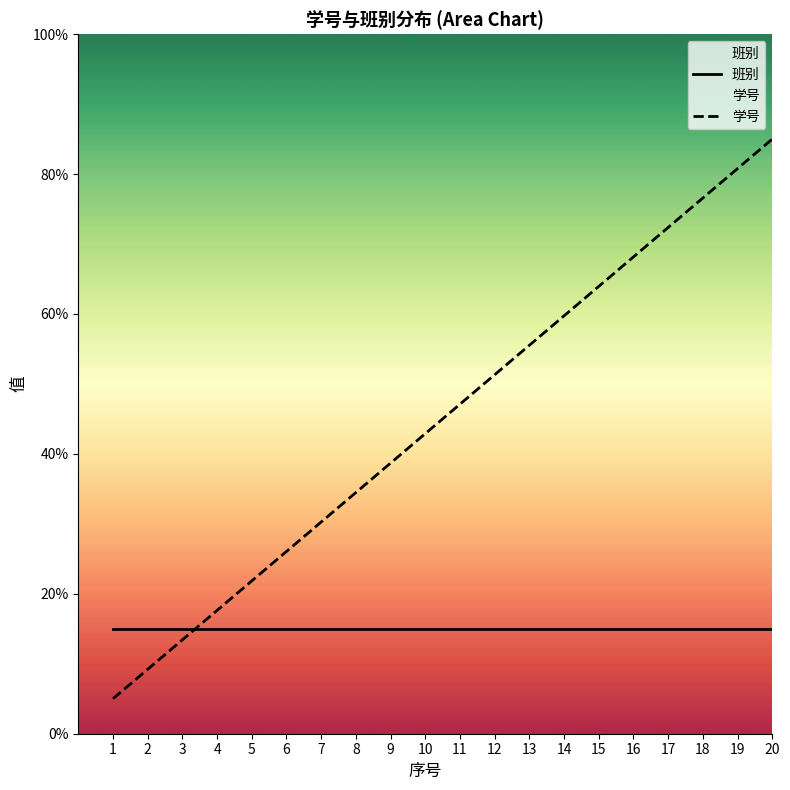

Rank the series by their maximum value, from lowest to highest.

班别, 学号